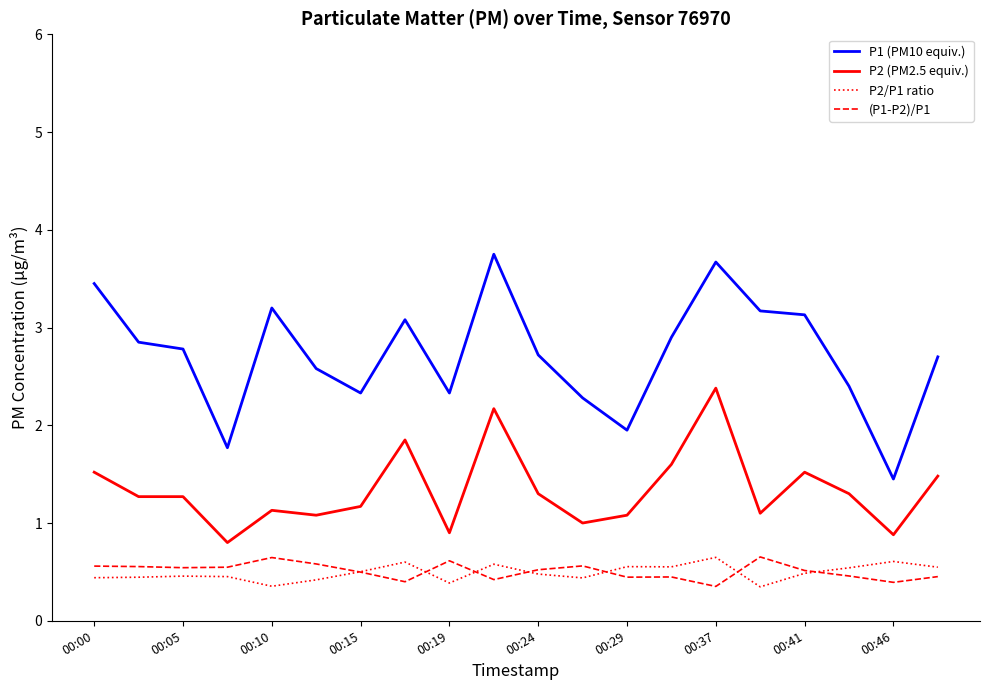

What is the lowest value of the (P1-P2)/P1 series?

0.4